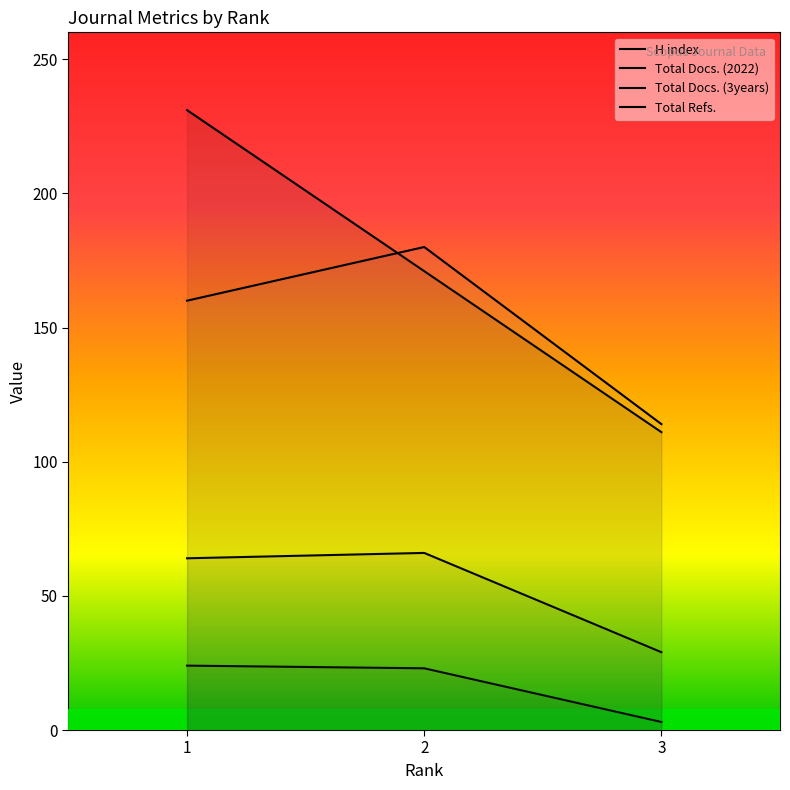

Between 2 and 3, which series saw the biggest shift?

Total Refs.